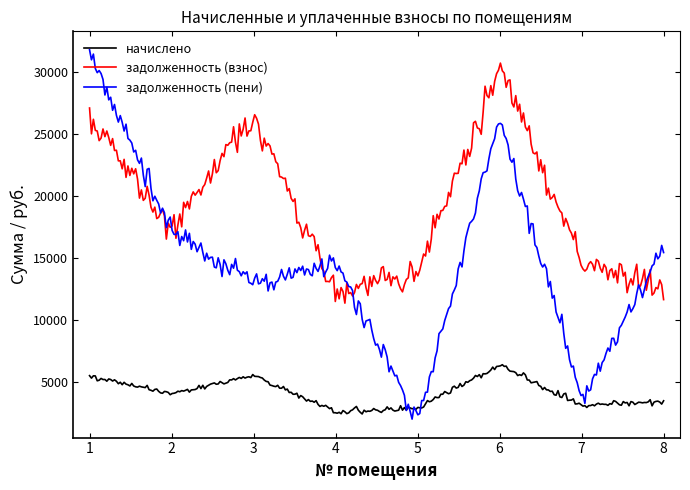

True or false: начислено and задолженность (взнос) intersect in this chart.

False